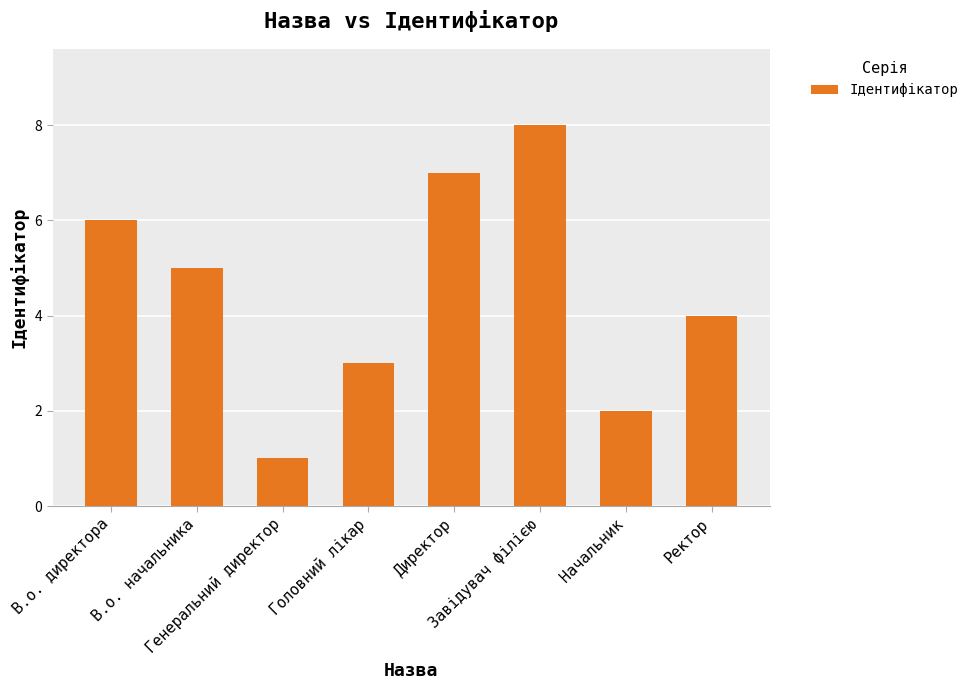

At which label is the value closest to 4?

Ректор